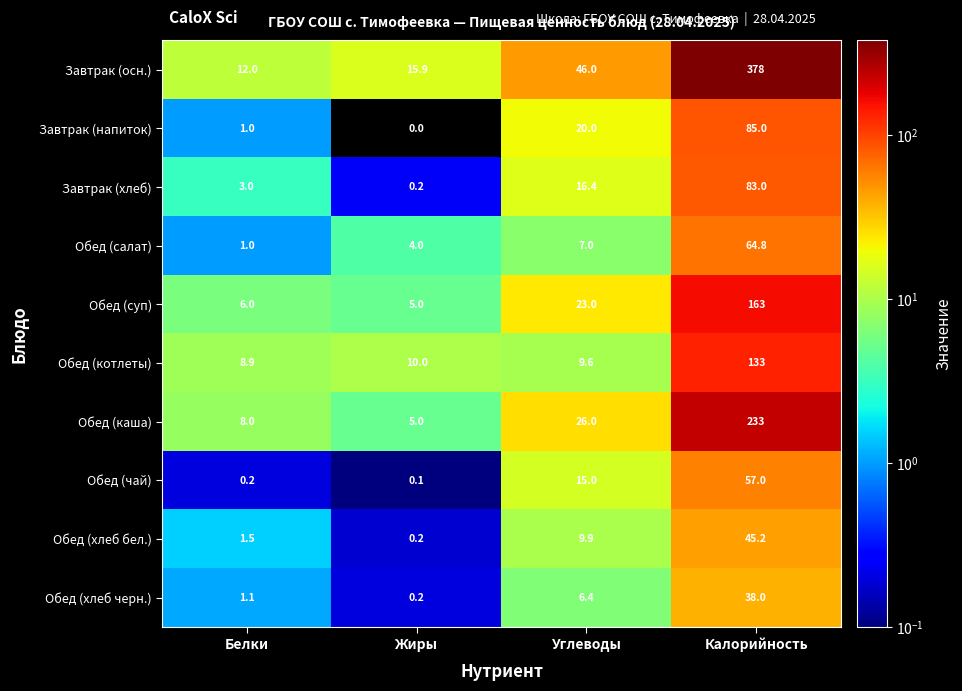

What is the difference between the second highest and minimum values in the Завтрак (осн.) series?

34.0